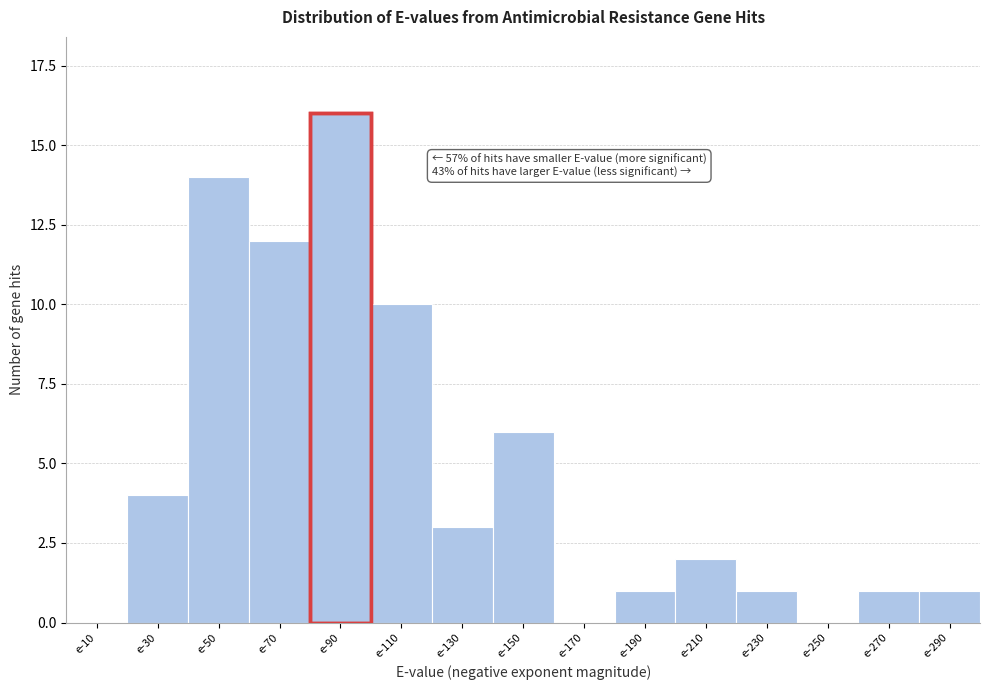

Reading right to left, list all the values displayed in this chart.

e-290=1	e-270=1	e-250=0	e-230=1	e-210=2	e-190=1	e-170=0	e-150=6	e-130=3	e-110=10	e-90=16	e-70=12	e-50=14	e-30=4	e-10=0